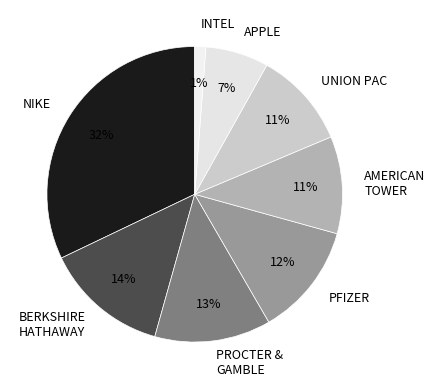

What is the smallest slice in the pie chart?

INTEL